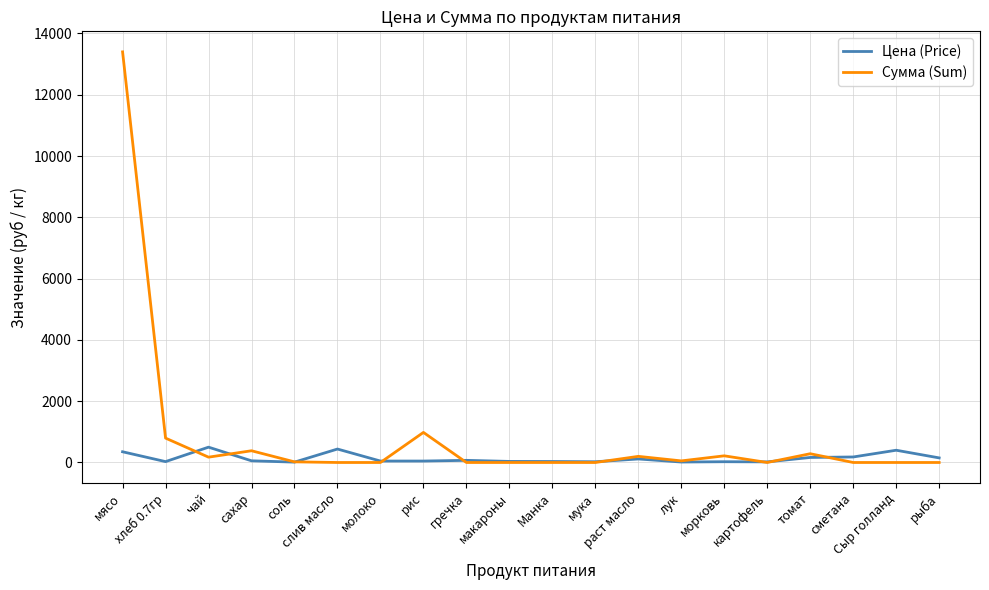

What are all the series names shown in the legend?

Цена (Price), Сумма (Sum)